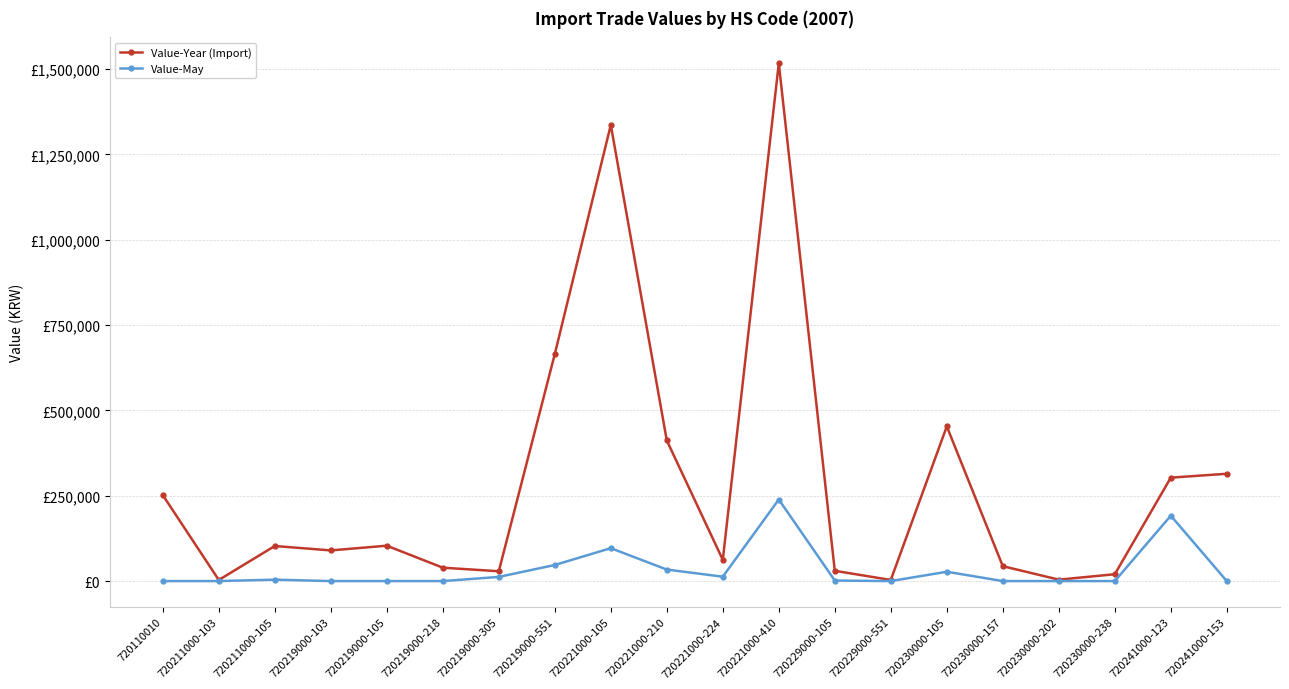

Is this an area chart (filled region under the line)?

No